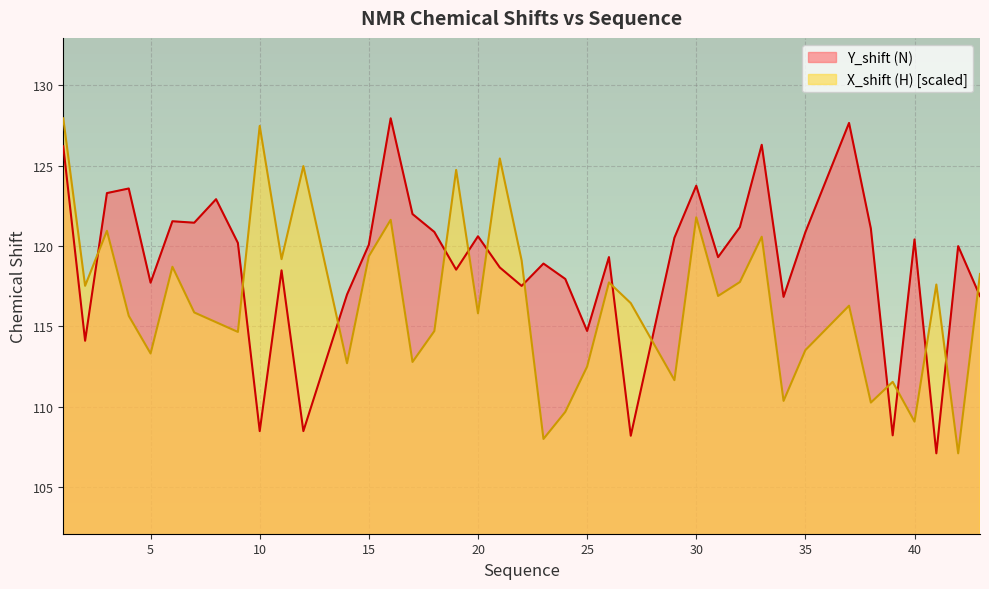

Is the value of X_shift (H) at 41 greater than the value of Y_shift (N) at 21?

No